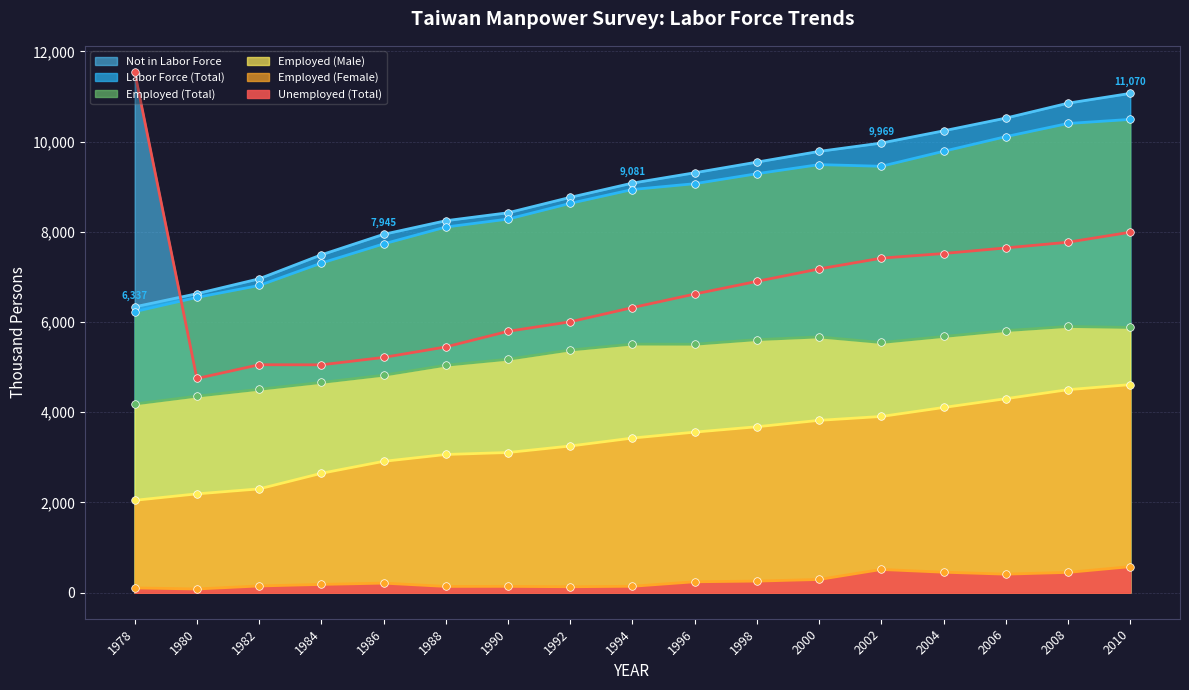

What are all the series names shown in the legend?

Labor Force (Total), Employed (Total), Employed (Male), Employed (Female), Unemployed (Total), Not in Labor Force